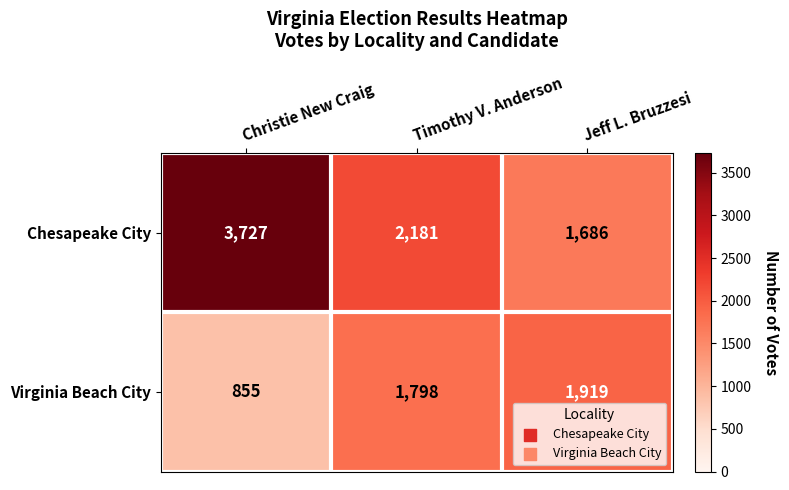

Read the Chesapeake City value at Timothy V. Anderson, to the nearest 10.

2180